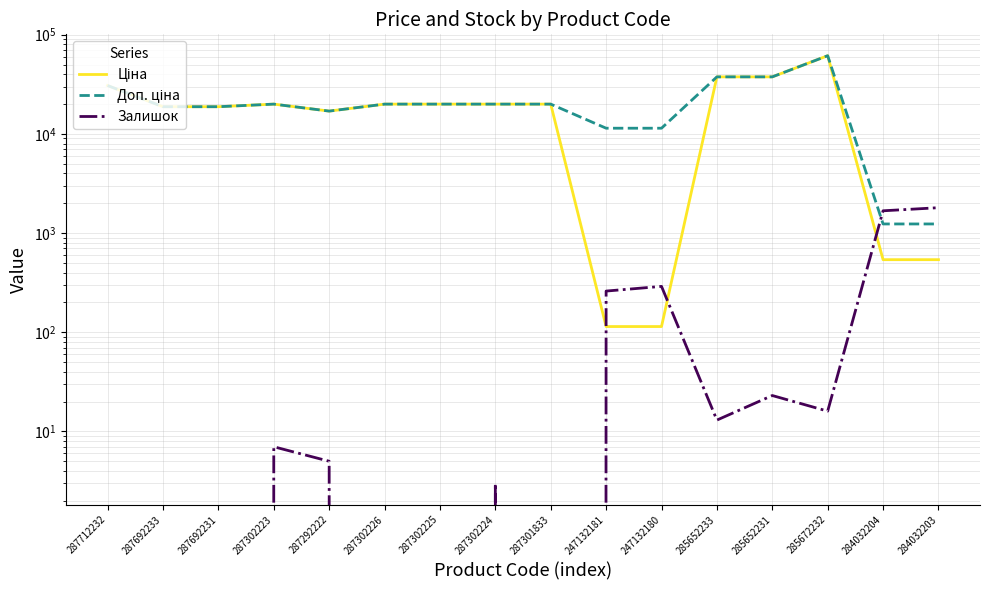

Reading left to right, transcribe all the data shown in this chart.

Ціна: 30717.1	18796.8	18796.8	19964.2	16976.3	19964.2	19964.2	19964.2	19964.2	114.1	114.1	37593.6	37593.6	61434.3	539.0	539.0
Доп. ціна: 30717.1	18796.8	18796.8	19964.2	16976.3	19964.2	19964.2	19964.2	19964.2	11410.0	11410.0	37593.6	37593.6	61434.3	1235.4	1235.4
Залишок: 0.0	0.0	0.0	7.0	5.0	0.0	0.0	3.0	0.0	260.0	290.0	13.0	23.0	16.0	1677.0	1802.0